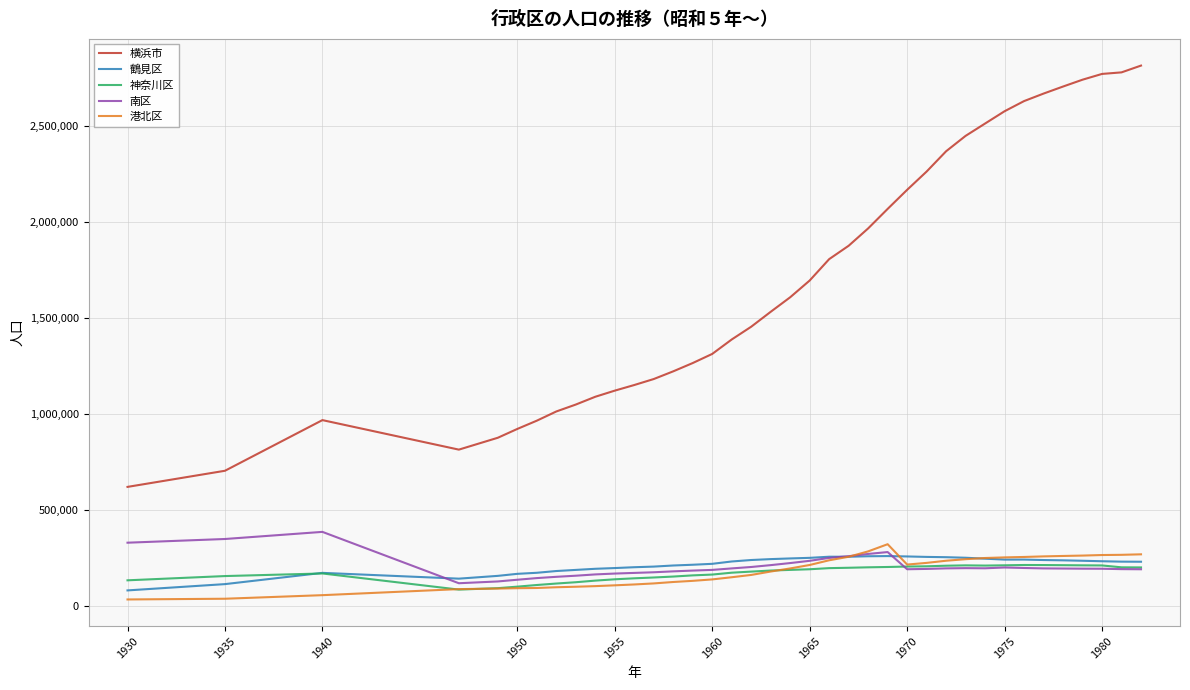

True or false: 港北区 and 横浜市 intersect in this chart.

False